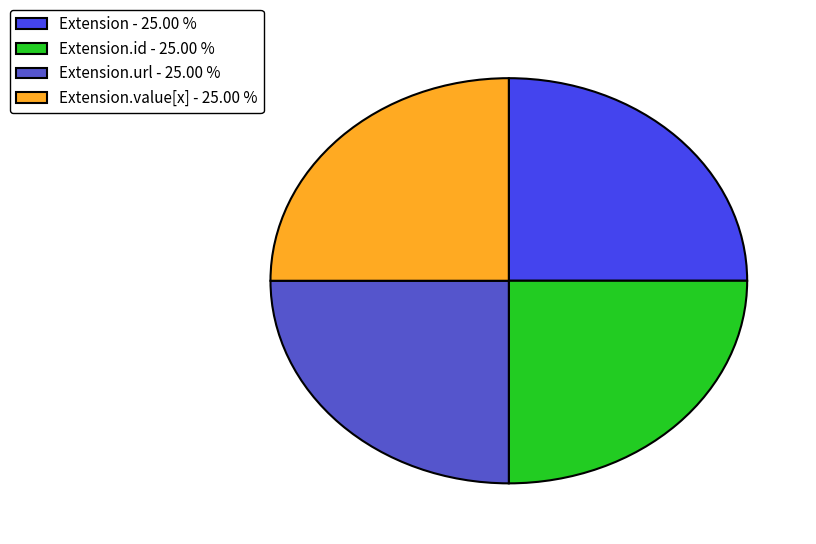

Approximately how many times larger is the value at Extension.value[x] - 25.00 % compared to Extension.url - 25.00 %?

1.0